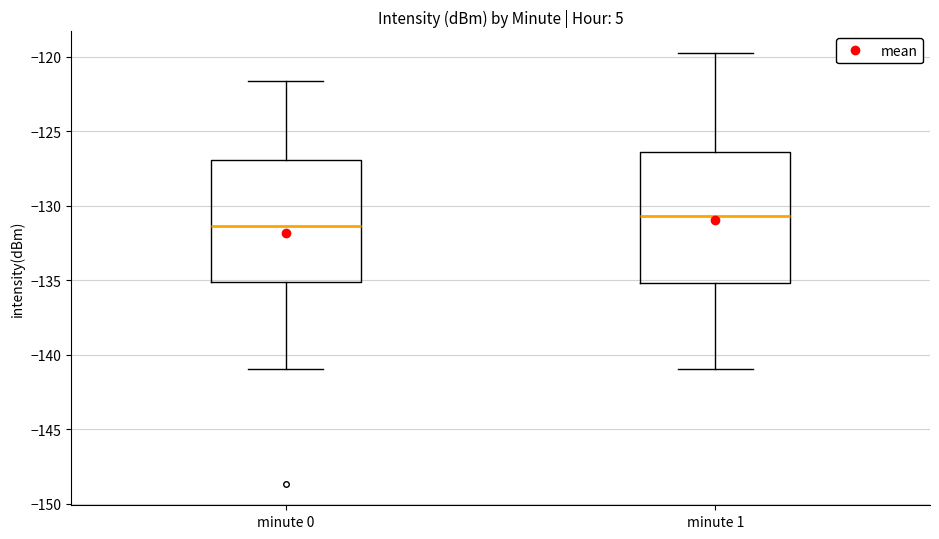

Where is the lower edge of the box for minute 0 on the y-axis? The values are not printed on the chart, so give them approximately, as read against the axis.

-135.0